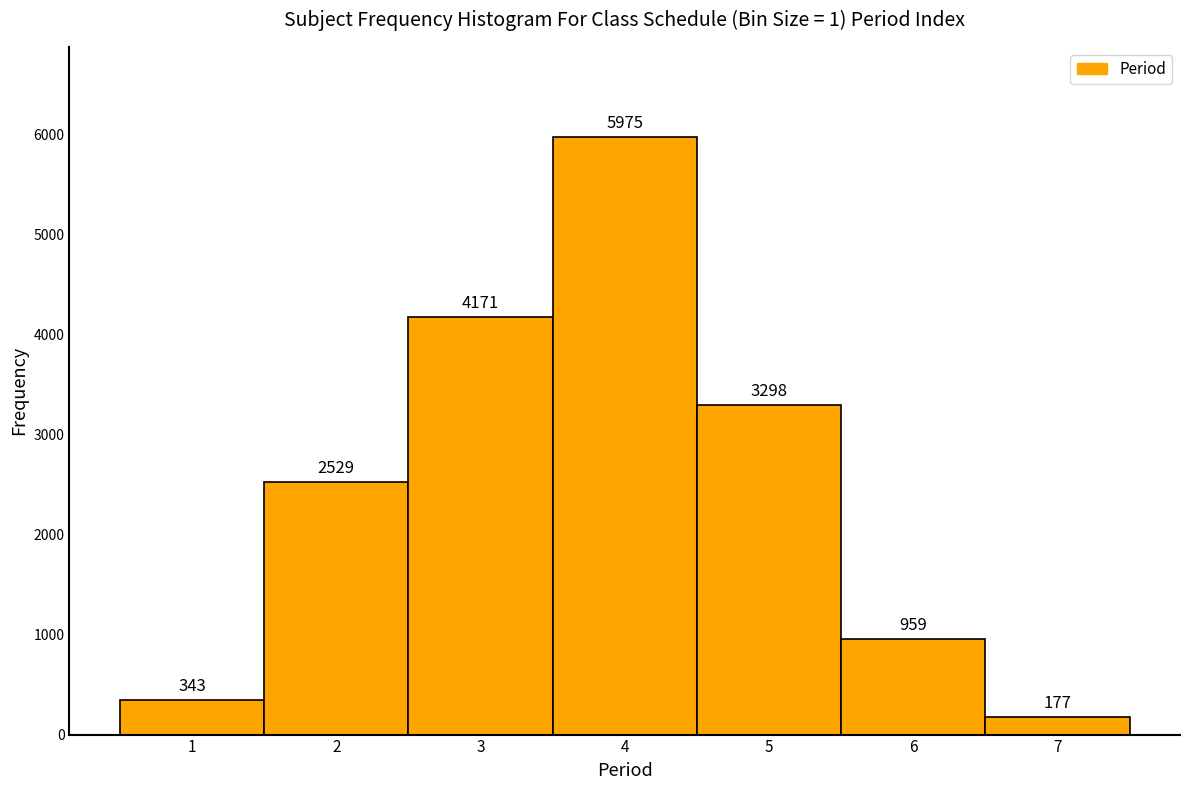

Reading left to right, list every bar in this chart as the range it spans on the x-axis followed by its height.

0.5 to 1.5: 343
1.5 to 2.5: 2529
2.5 to 3.5: 4171
3.5 to 4.5: 5975
4.5 to 5.5: 3298
5.5 to 6.5: 959
6.5 to 7.5: 177